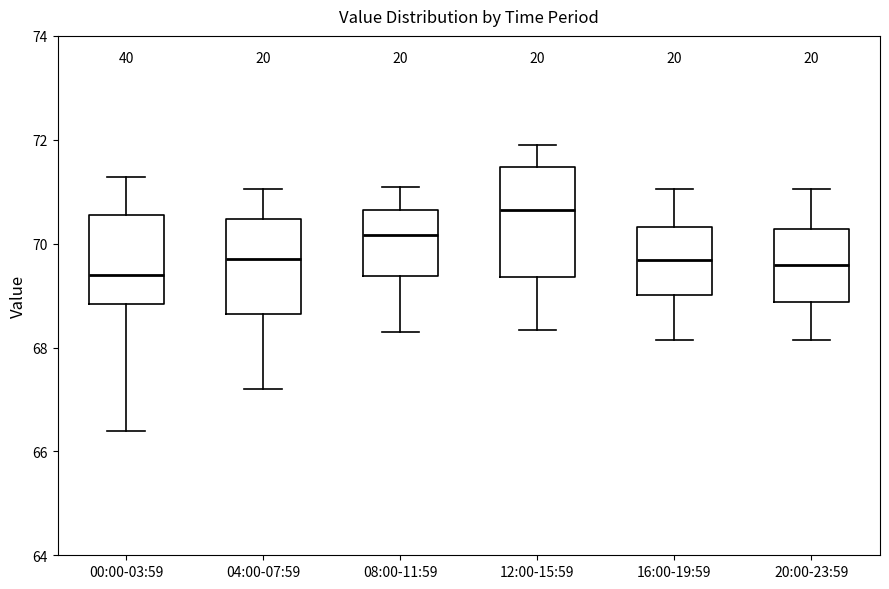

Reading left to right, transcribe this box plot: for each box, give where its median line is, the range the box spans, and where its two whiskers end, as read against the y-axis. The values are not printed on the chart, so give them approximately, as read against the axis.

00:00-03:59: median 69.4, box 68.8 to 70.6, whiskers 66.4 to 71.2
04:00-07:59: median 69.8, box 68.6 to 70.4, whiskers 67.2 to 71.0
08:00-11:59: median 70.2, box 69.4 to 70.6, whiskers 68.4 to 71.2
12:00-15:59: median 70.6, box 69.4 to 71.4, whiskers 68.4 to 72.0
16:00-19:59: median 69.6, box 69.0 to 70.4, whiskers 68.2 to 71.0
20:00-23:59: median 69.6, box 68.8 to 70.2, whiskers 68.2 to 71.0